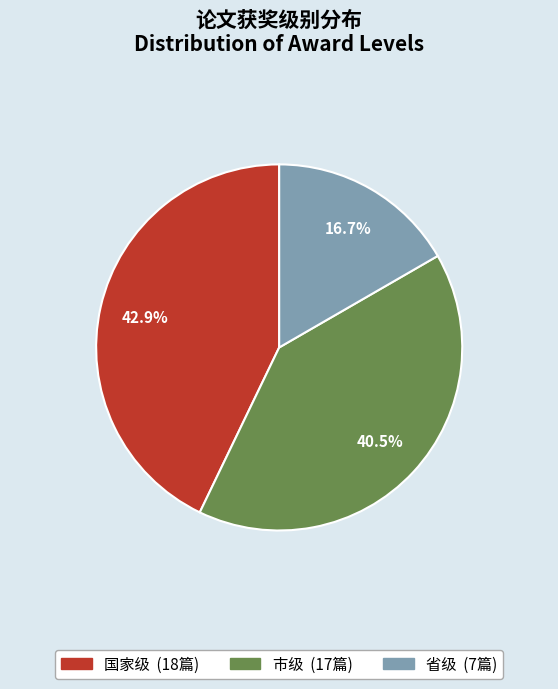

Is it true that 国家级 is 31% of the pie?

False